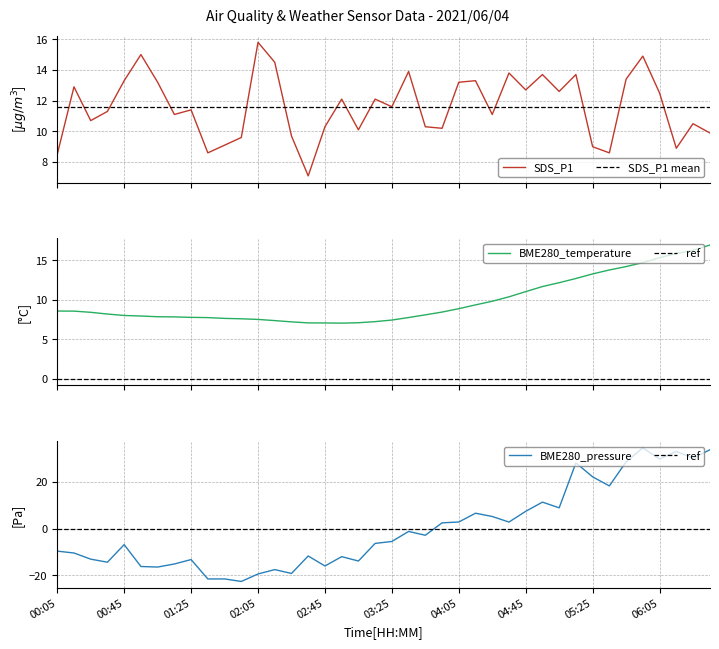

Reading left to right, what are all the values shown in this chart?

SDS_P1: 8.5	12.9	10.7	11.3	13.3	15.0	13.2	11.1	11.4	8.6	9.1	9.6	15.8	14.5	9.7	7.1	10.3	12.1	10.1	12.1	11.6	13.9	10.3	10.2	13.2	13.3	11.1	13.8	12.7	13.7	12.6	13.7	9.0	8.6	13.4	14.9	12.5	8.9	10.5	9.9
BME280_temperature: 8.6	8.6	8.4	8.2	8.0	7.9	7.8	7.8	7.8	7.7	7.6	7.6	7.5	7.3	7.2	7.1	7.0	7.0	7.1	7.2	7.4	7.7	8.1	8.4	8.9	9.3	9.8	10.4	11.0	11.7	12.2	12.7	13.3	13.8	14.2	14.7	15.3	15.8	16.2	16.9
BME280_pressure: -9.6	-10.5	-13.1	-14.4	-6.9	-16.2	-16.5	-15.2	-13.3	-21.6	-21.6	-22.7	-19.5	-17.6	-19.2	-11.7	-16.0	-12.0	-13.9	-6.3	-5.5	-1.2	-2.8	2.5	2.9	6.6	5.2	2.8	7.4	11.4	8.9	28.2	22.2	18.3	28.7	34.7	29.9	33.2	30.2	33.8